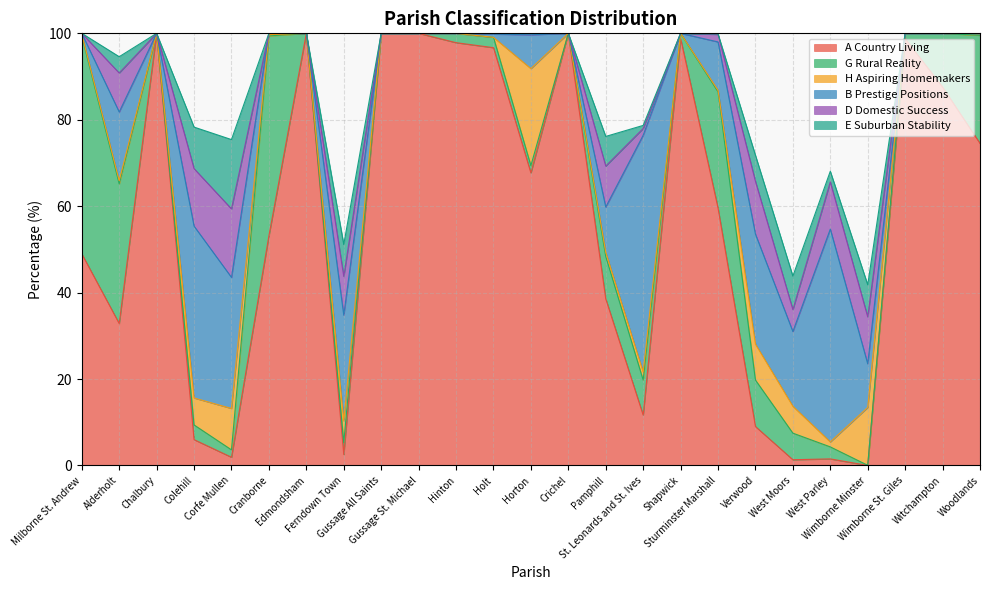

How many data points does each series have?

25